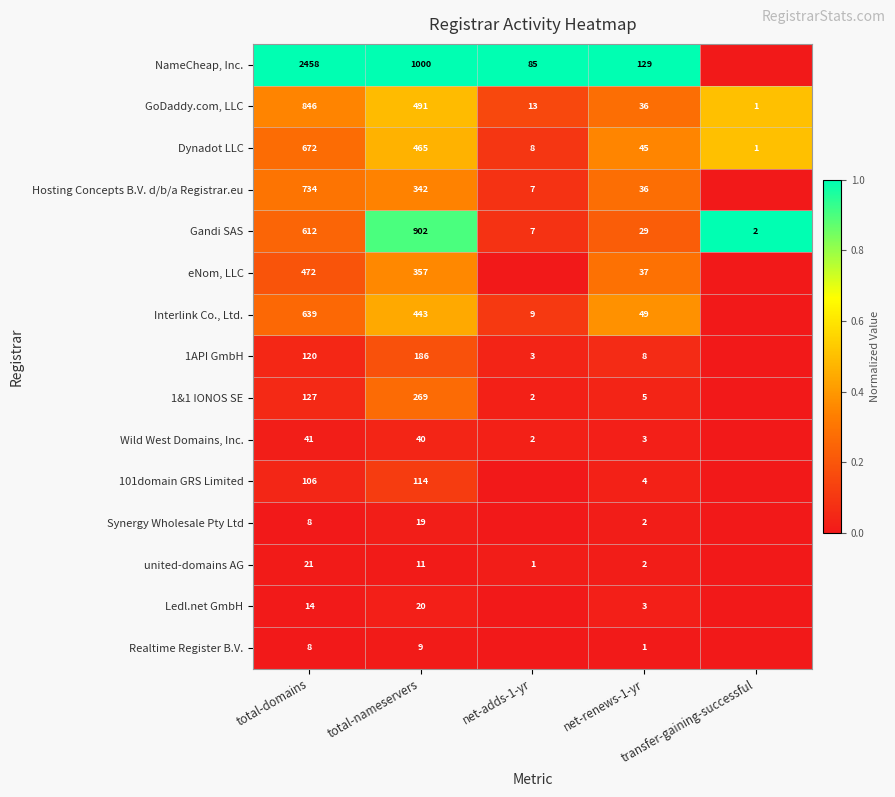

Rank the series at total-nameservers from highest to lowest value.

NameCheap, Inc., Gandi SAS, GoDaddy.com, LLC, Dynadot LLC, Interlink Co., Ltd., eNom, LLC, Hosting Concepts B.V. d/b/a Registrar.eu, 1&1 IONOS SE, 1API GmbH, 101domain GRS Limited, Wild West Domains, Inc., Ledl.net GmbH, Synergy Wholesale Pty Ltd, united-domains AG, Realtime Register B.V.